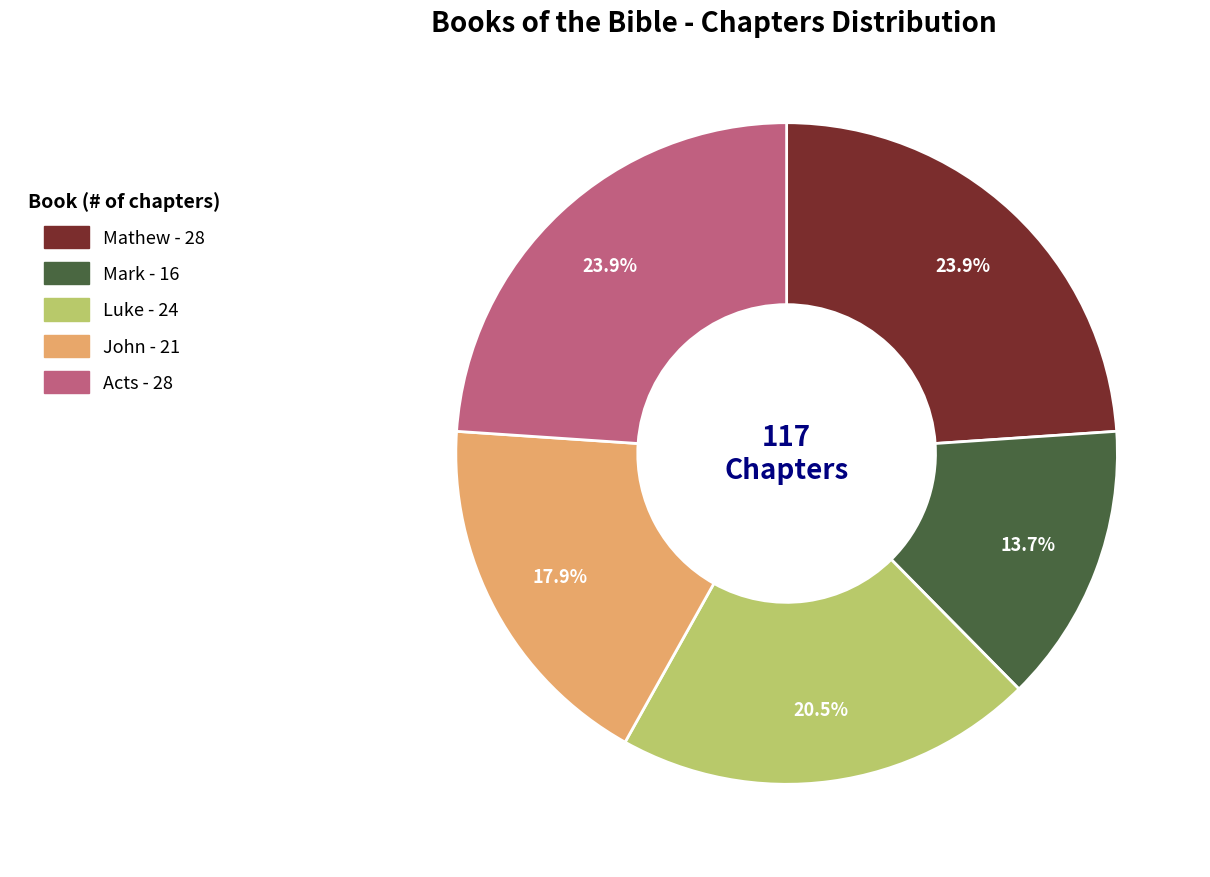

Between Mark and Acts, which is larger?

Acts